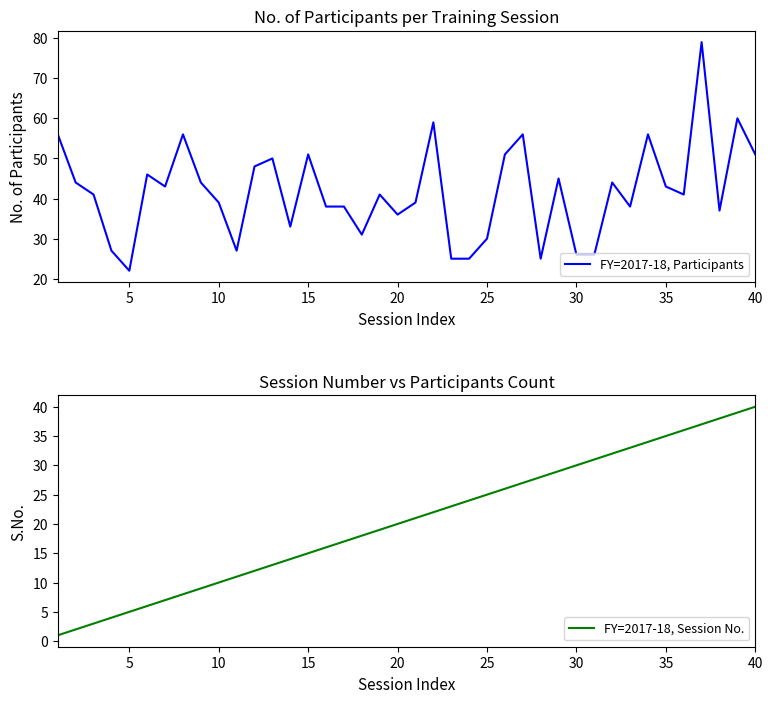

What is the lowest value of the FY=2017-18, Participants series?

22